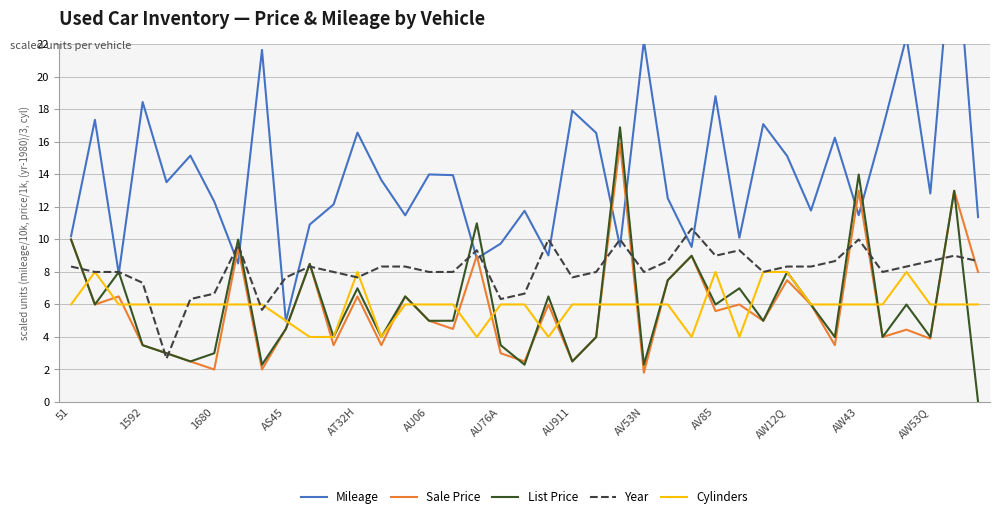

How many values in the Sale Price series exceed 4?

24